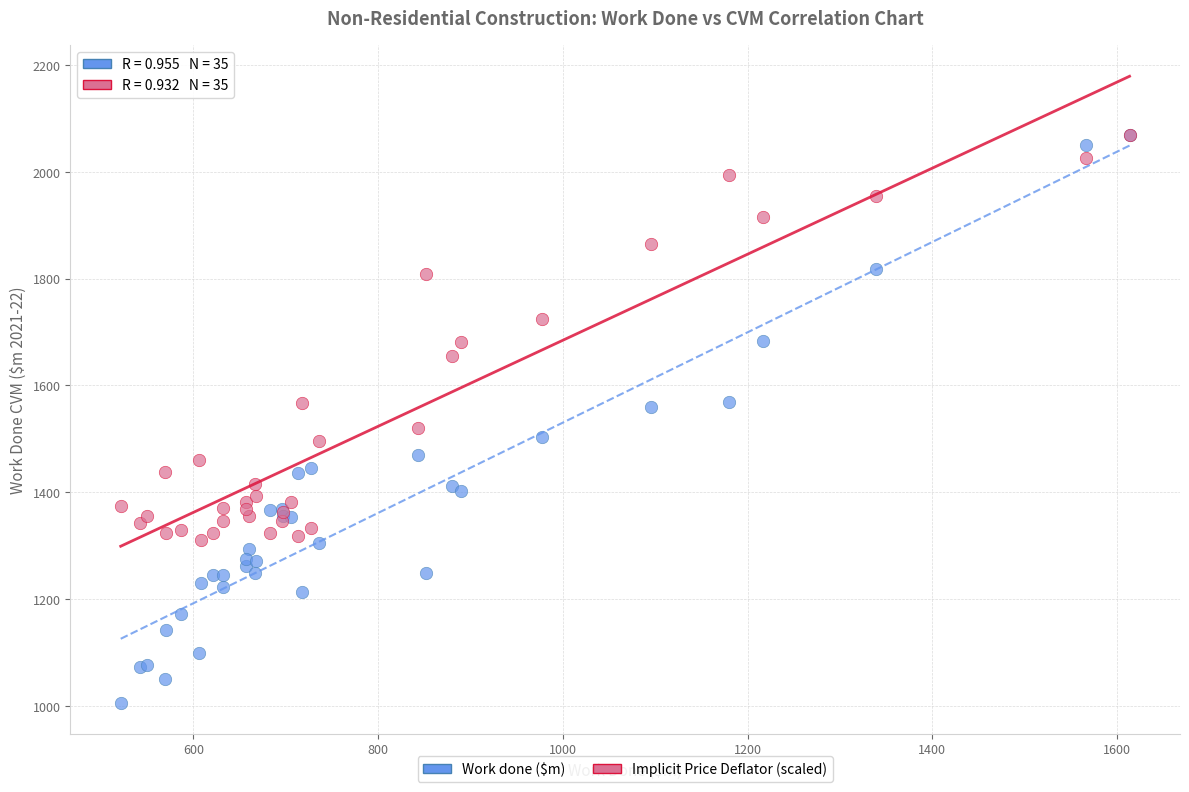

Which series has the largest Y range (max minus min)?

Work done ($m)